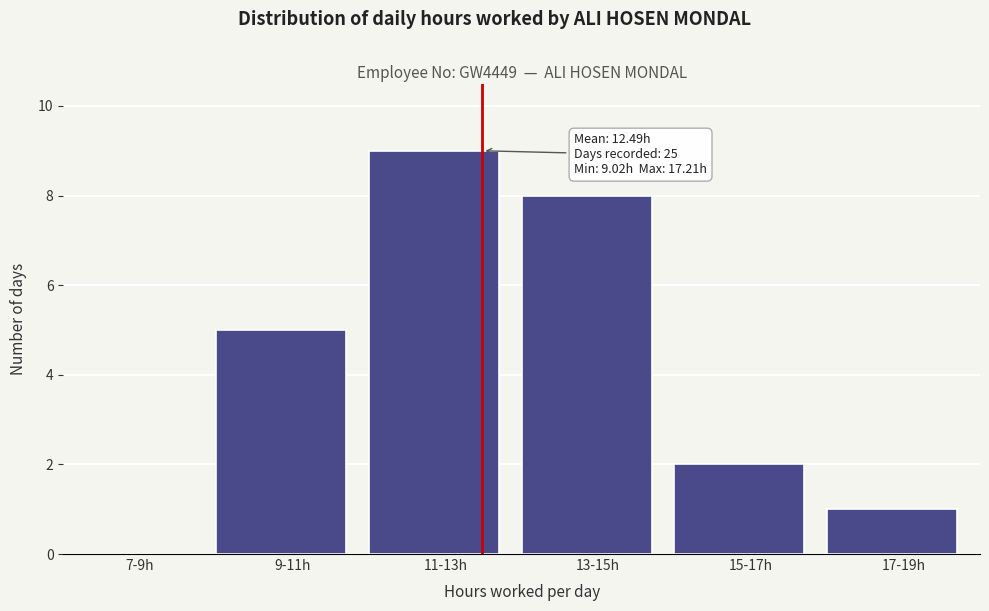

Reading right to left, transcribe all the data shown in this chart.

17-19h=1	15-17h=2	13-15h=8	11-13h=9	9-11h=5	7-9h=0